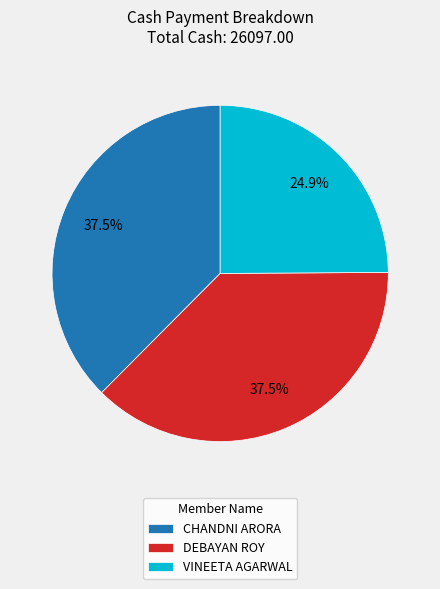

Combined, do DEBAYAN ROY and CHANDNI ARORA account for over 50%?

Yes